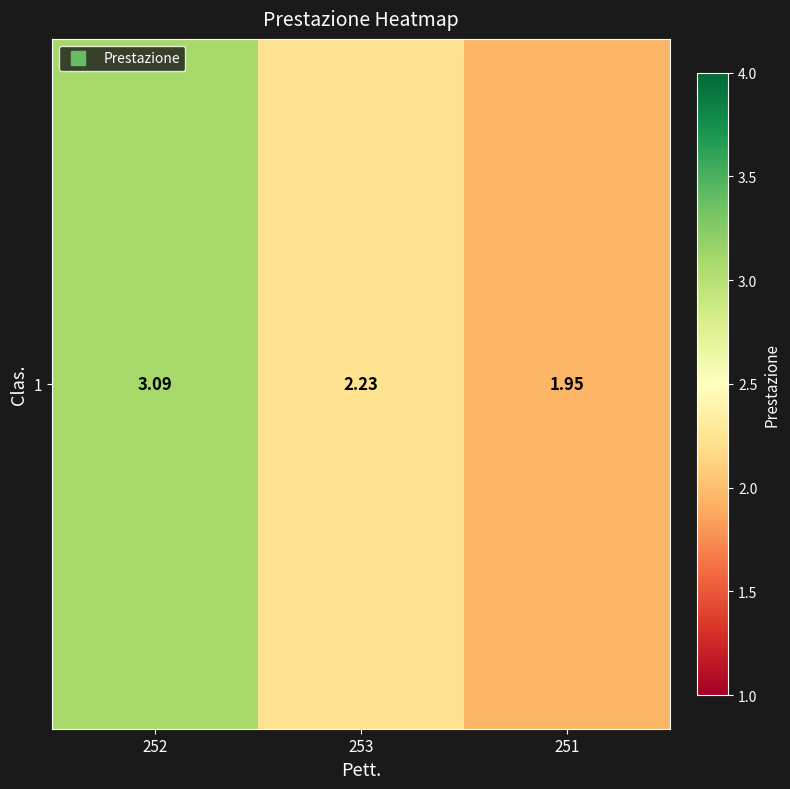

List the labels in order of value, smallest first.

251, 253, 252